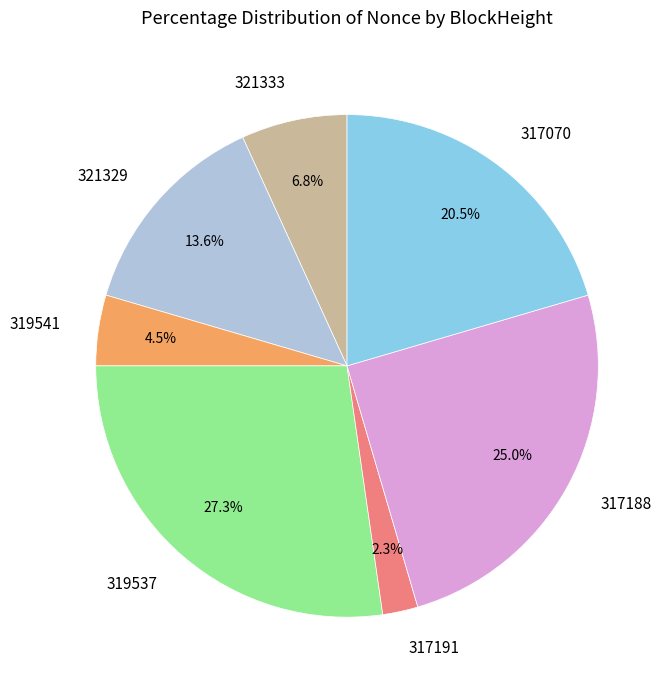

Is it true that 317188 is 25% of the pie?

True